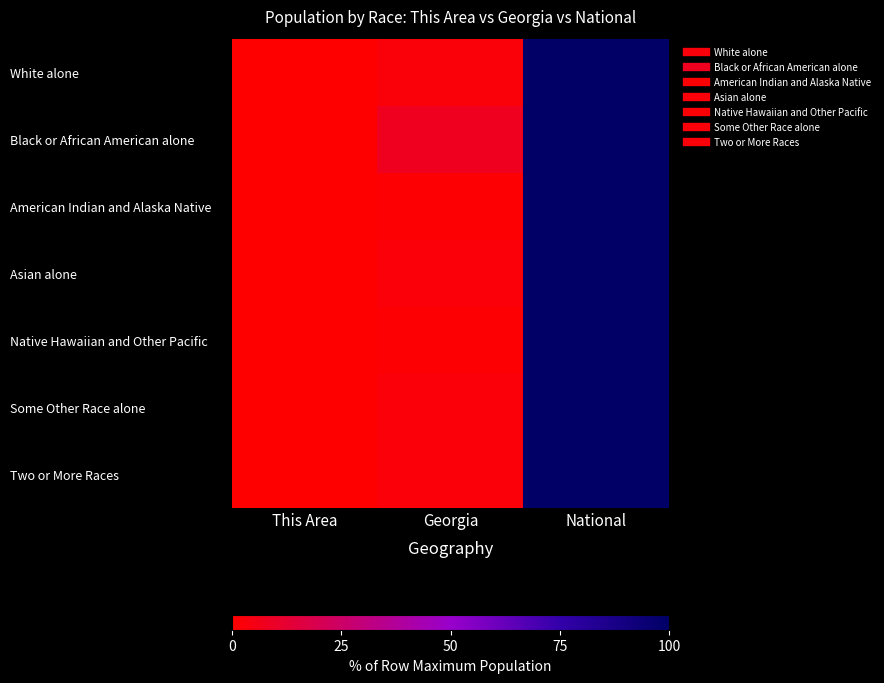

Reading left to right, what are all the values shown in this chart?

White alone: This Area=0.0	Georgia=2.6	National=100.0
Black or African American alone: This Area=0.0	Georgia=7.6	National=100.0
American Indian and Alaska Native: This Area=0.0	Georgia=1.1	National=100.0
Asian alone: This Area=0.0	Georgia=2.1	National=100.0
Native Hawaiian and Other Pacific: This Area=0.0	Georgia=1.3	National=100.0
Some Other Race alone: This Area=0.0	Georgia=2.0	National=100.0
Two or More Races: This Area=0.0	Georgia=2.3	National=100.0